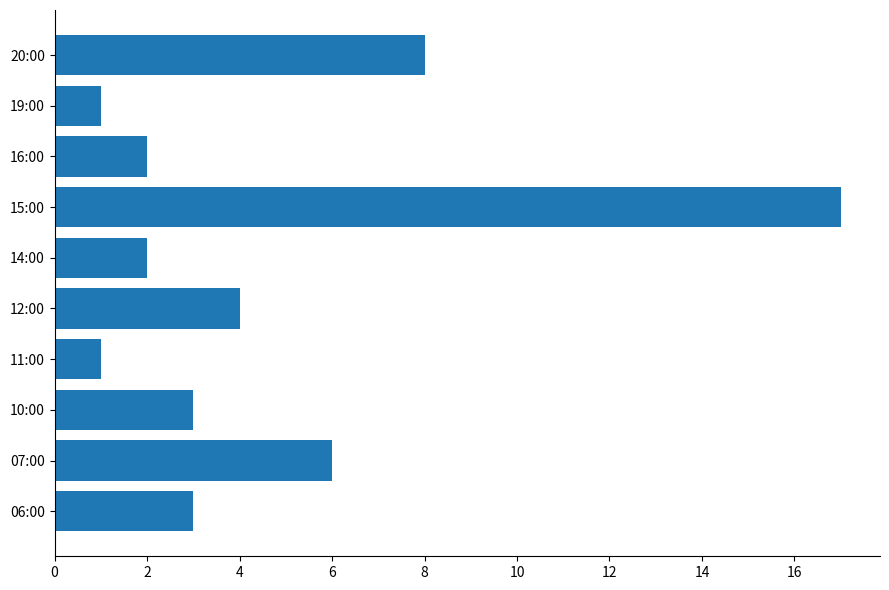

What is the ratio of the value at 14:00 to the value at 16:00?

1.0